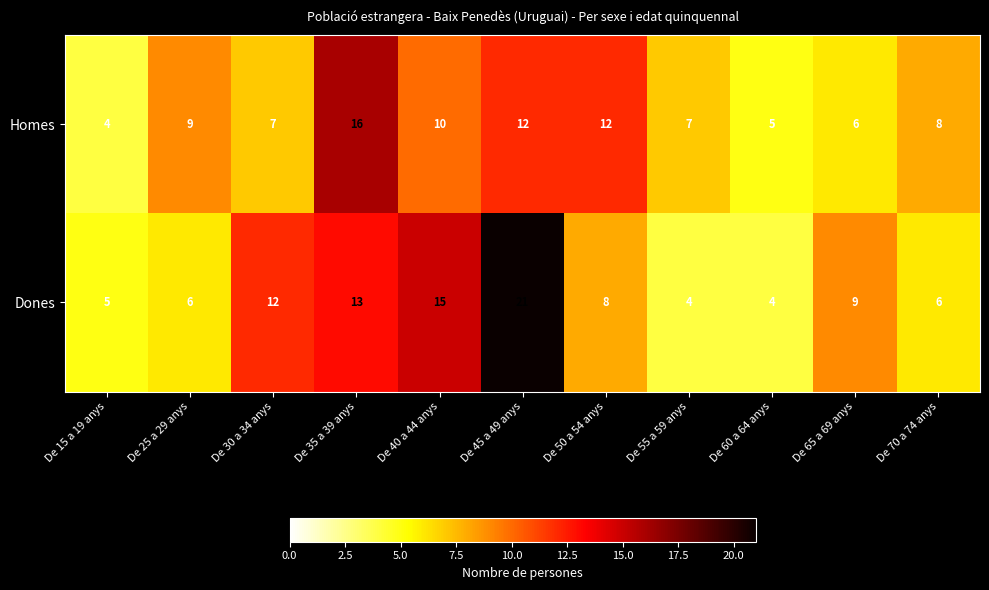

Is the value of Homes at De 60 a 64 anys greater than the value of Dones at De 40 a 44 anys?

No